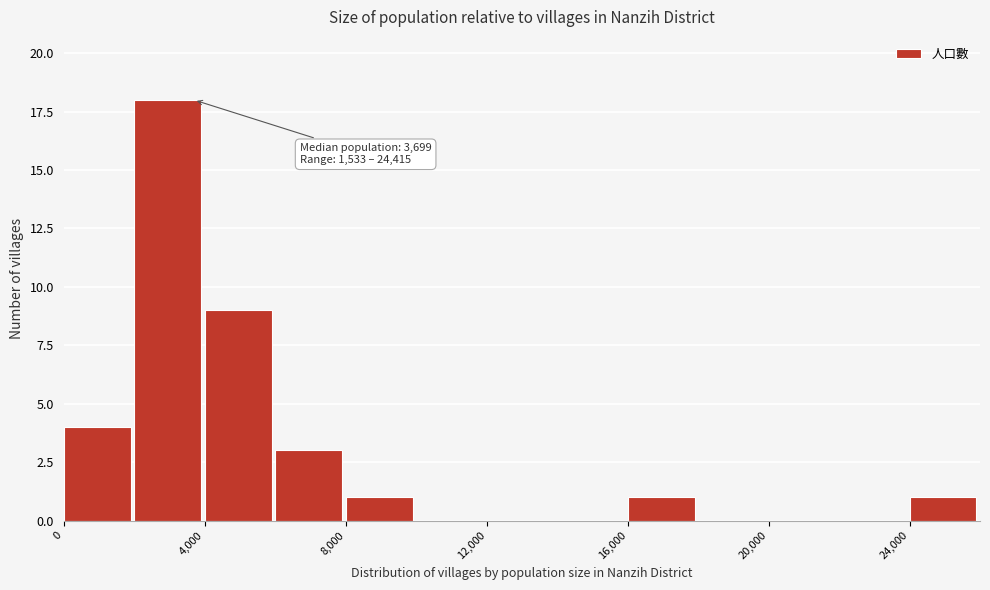

Over which range of the x-axis is the bar tallest?

2000 to 4000